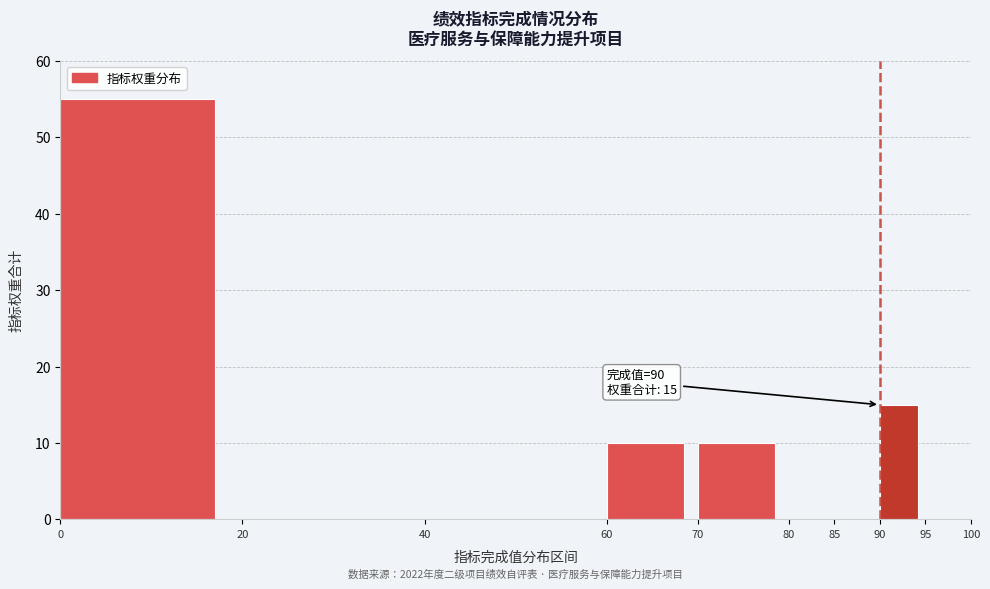

Reading left to right, what are all the values shown in this chart?

0=55	20=0	40=0	60=10	70=10	80=0	85=0	90=15	95=0